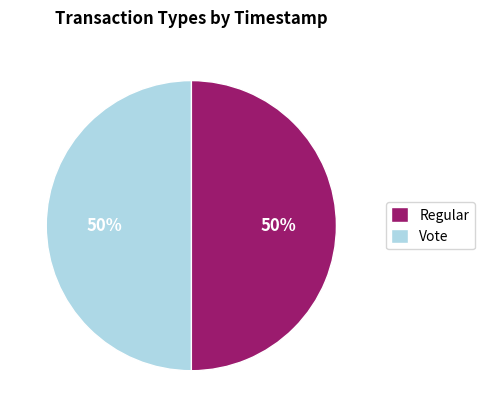

How many slices are in this pie chart?

2